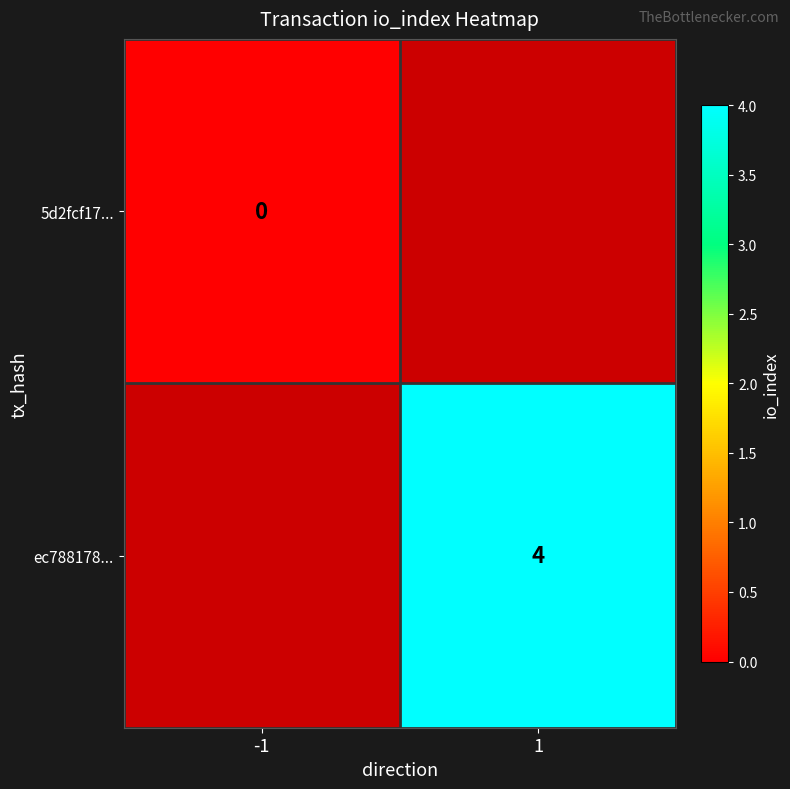

Is it true that ec788178... equals 4 at 1?

True